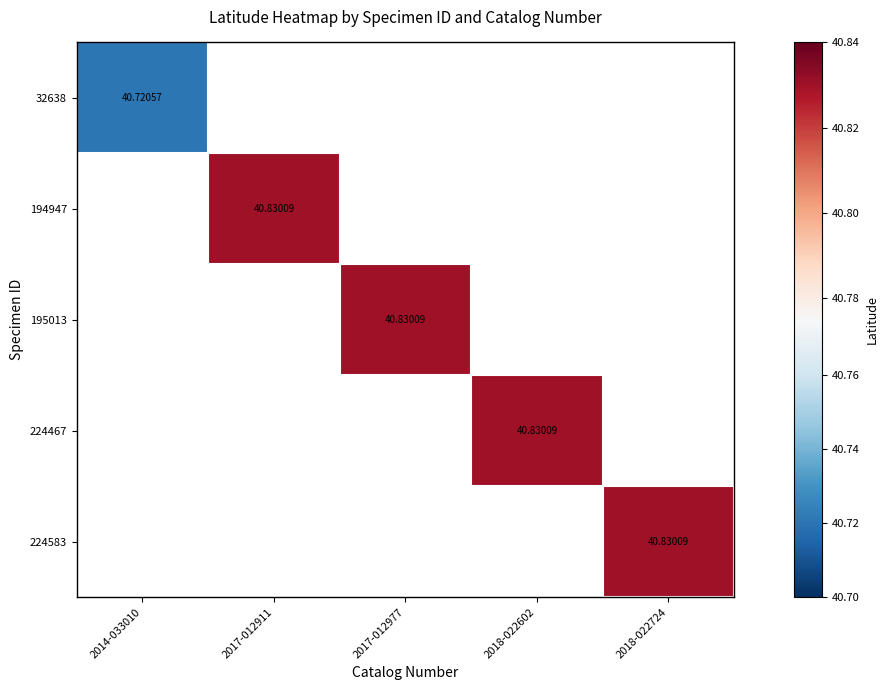

How many series are shown in this chart?

5